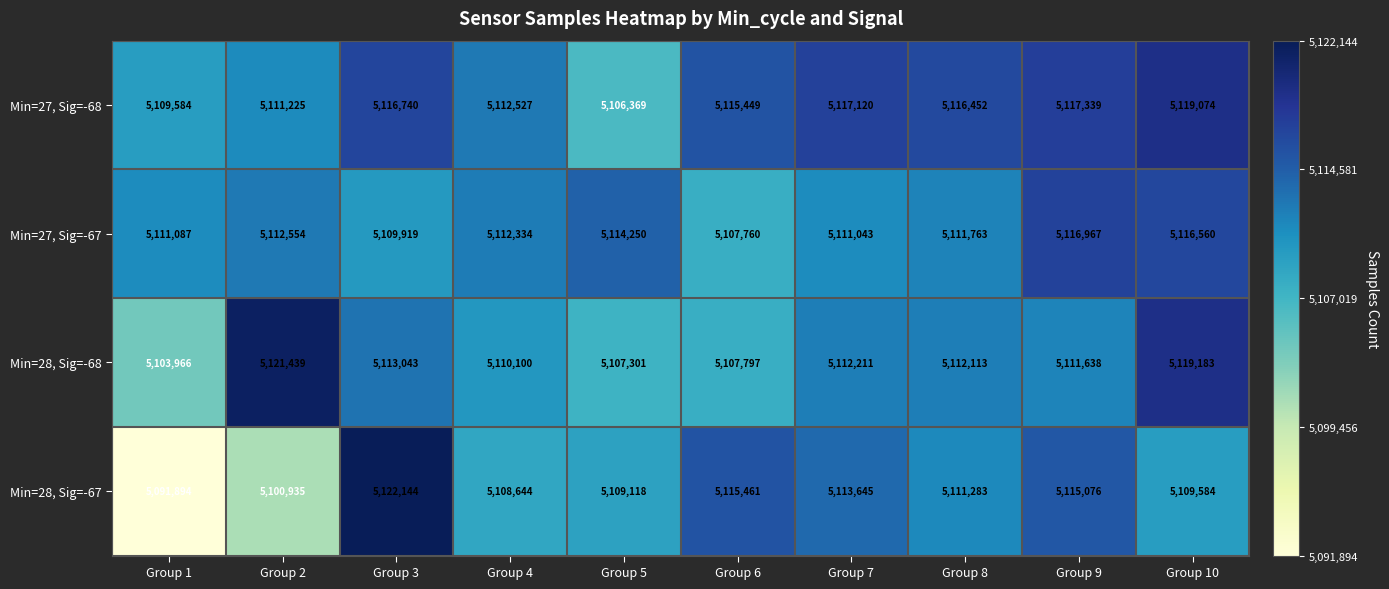

What is the total value across all series at Group 10?

20464401